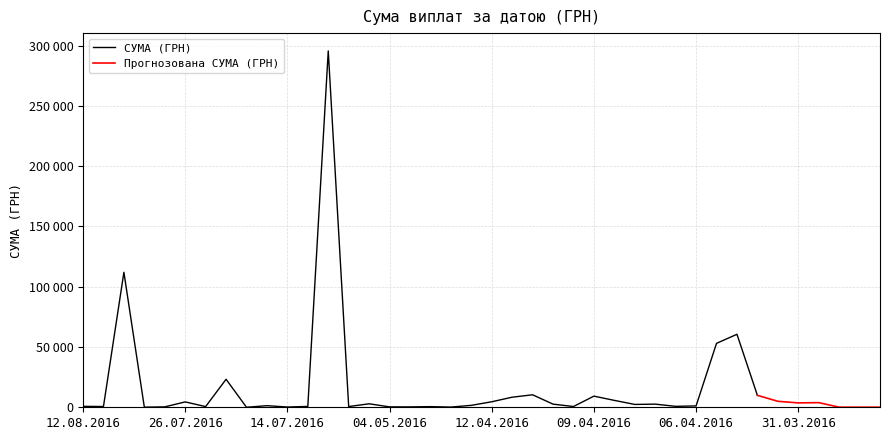

The chart shows a value of 3626.7 at 01.04.2016. True or false?

False